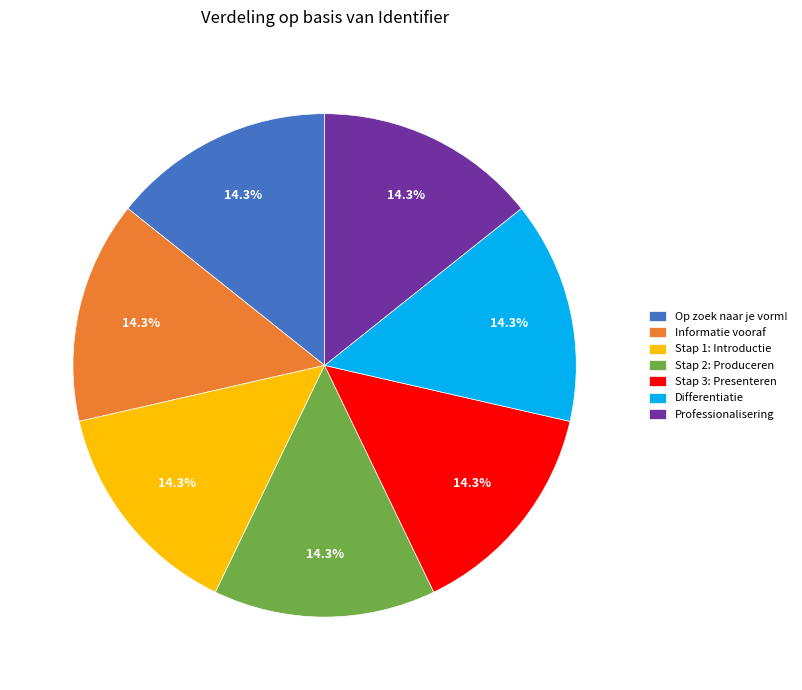

To the nearest percent, what is the average slice percentage?

14%